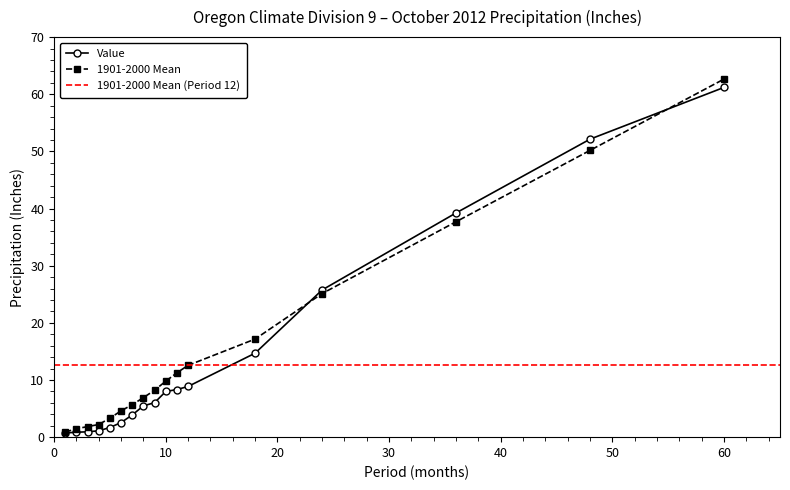

At which label is Value closest to 30?

24